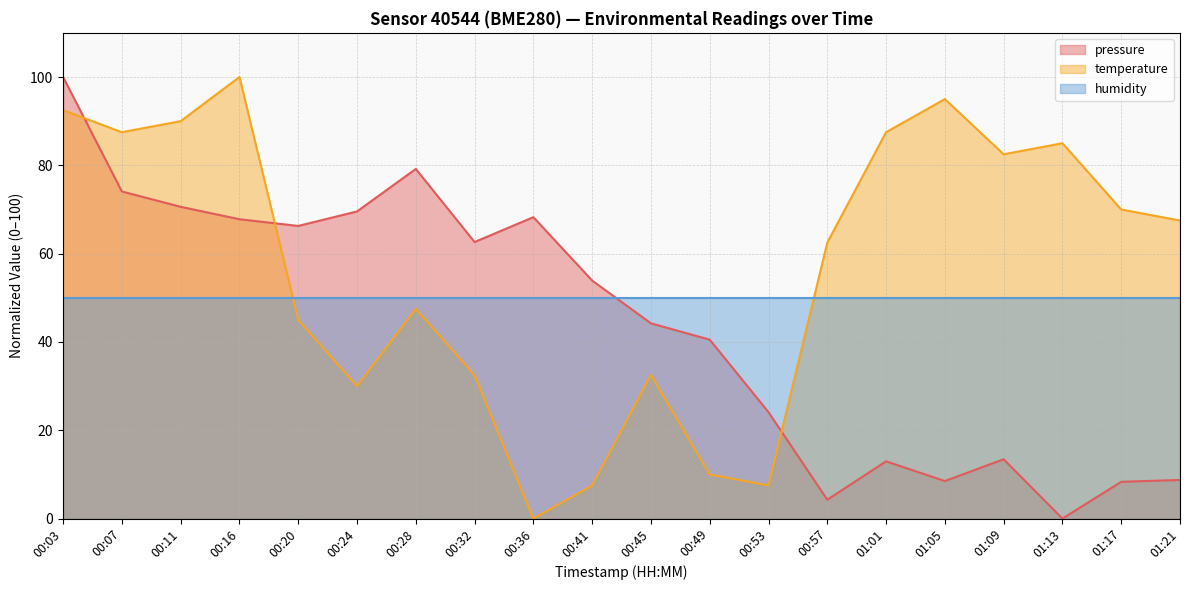

What is the difference between the temperature values at 00:57 and 00:24?

32.5